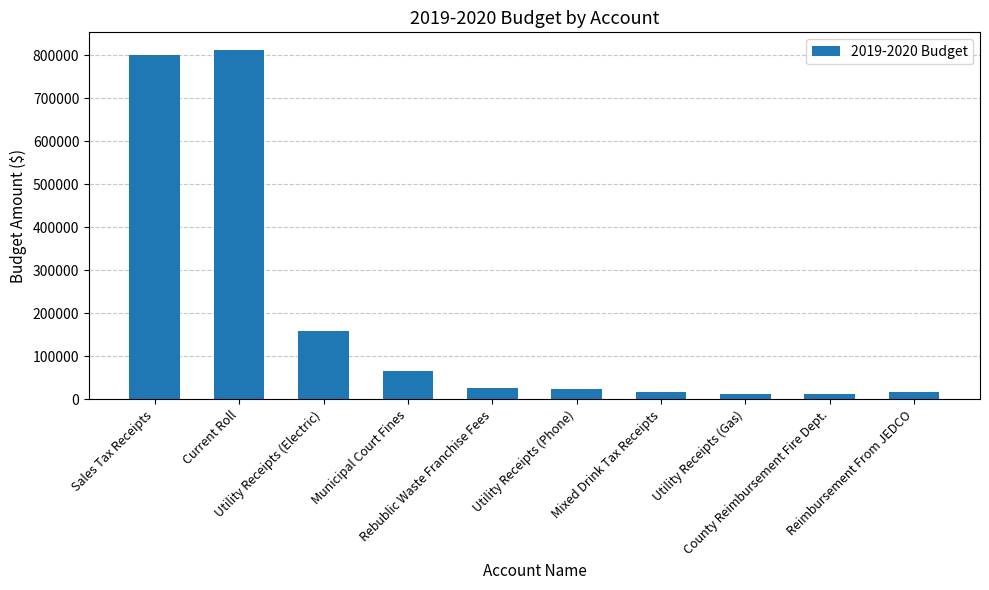

What is the label of the 7th bar from the left?

Mixed Drink Tax Receipts